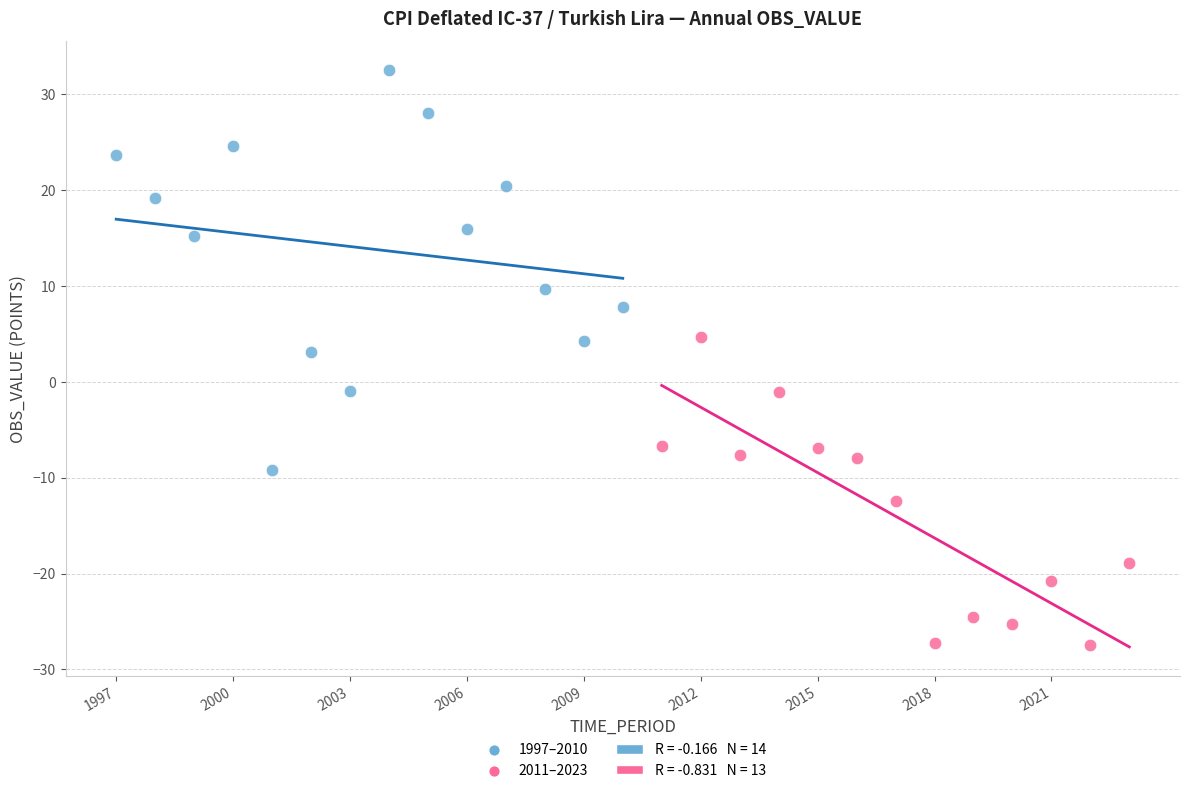

Which series reaches the minimum Y coordinate?

2011–2023